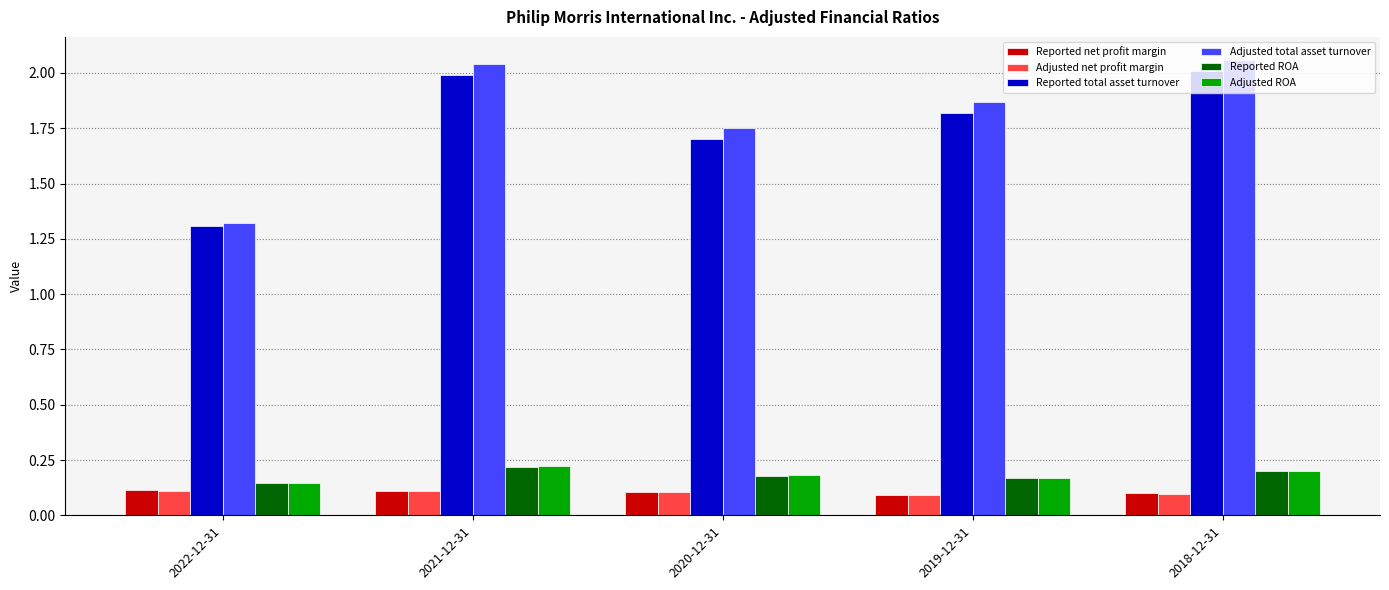

What is the sum of the Adjusted total asset turnover values at 2020-12-31 and 2022-12-31?

3.1